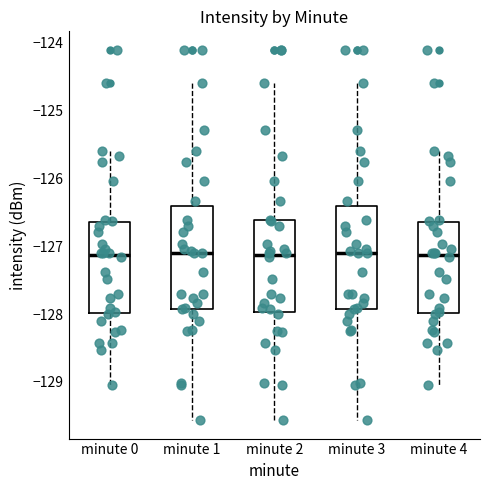

Reading left to right, transcribe this box plot: for each box, give where its median line is, the range the box spans, and where its two whiskers end, as read against the y-axis. The values are not printed on the chart, so give them approximately, as read against the axis.

minute 0: median -127.1, box -128.0 to -126.6, whiskers -129.0 to -125.6
minute 1: median -127.1, box -127.9 to -126.4, whiskers -129.6 to -124.6
minute 2: median -127.1, box -128.0 to -126.6, whiskers -129.6 to -124.6
minute 3: median -127.1, box -127.9 to -126.4, whiskers -129.6 to -124.6
minute 4: median -127.1, box -128.0 to -126.6, whiskers -129.0 to -125.6